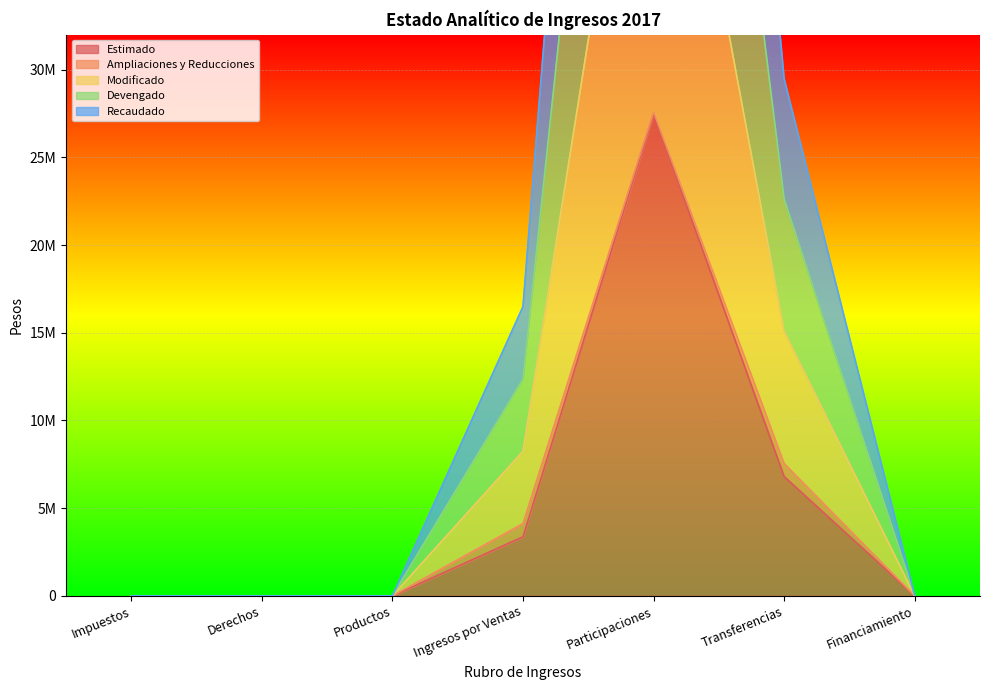

What is the label of the 7th point from the right?

Impuestos